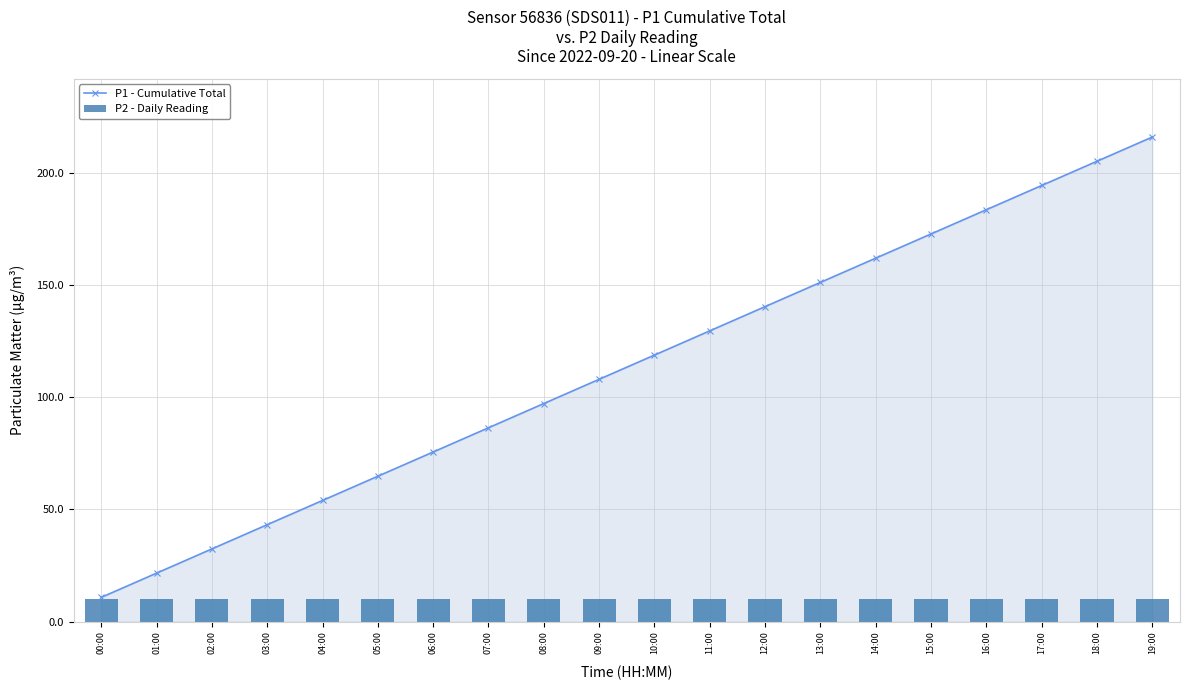

What position from the left is 03:00?

4